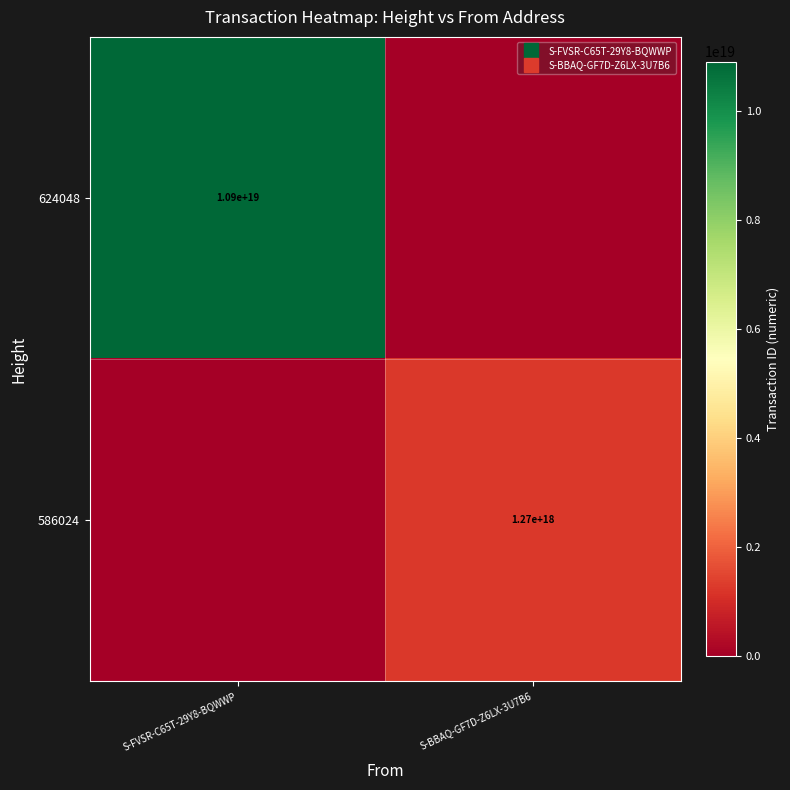

What is the total value across all series at S-FVSR-C65T-29Y8-BQWWP?

10904828213449893888